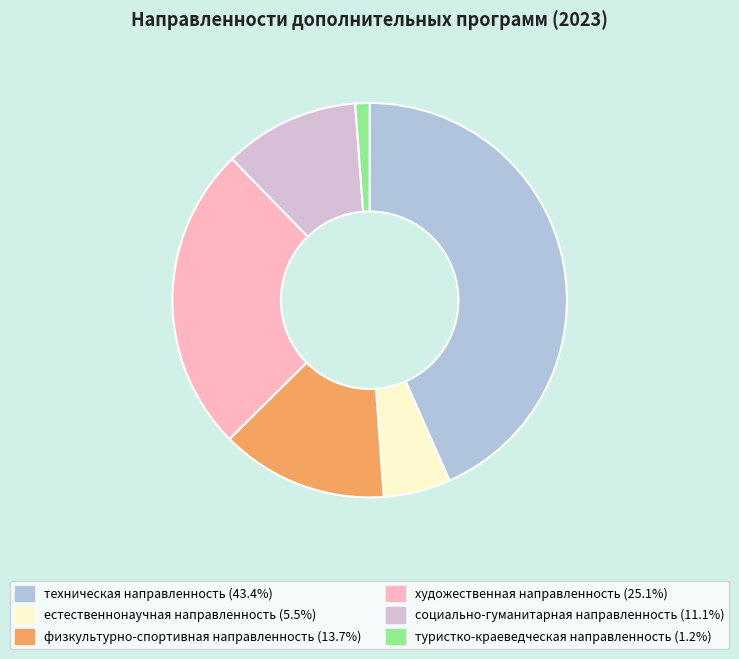

Which slice is the largest?

техническая направленность